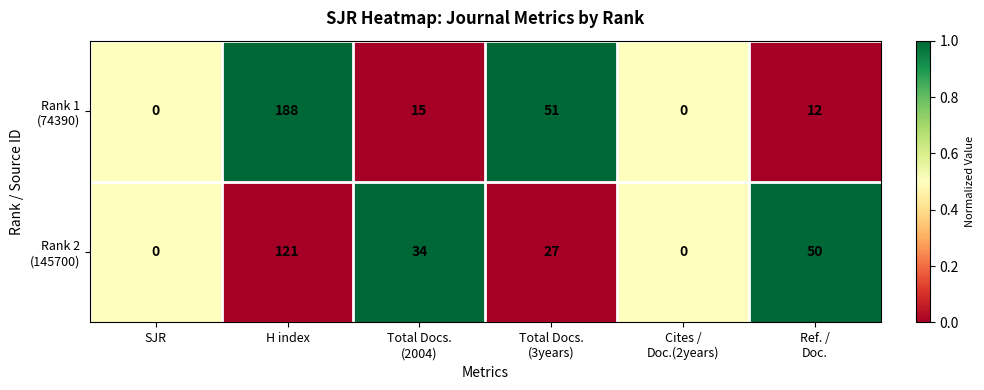

What is the total value across all series at H index?

309